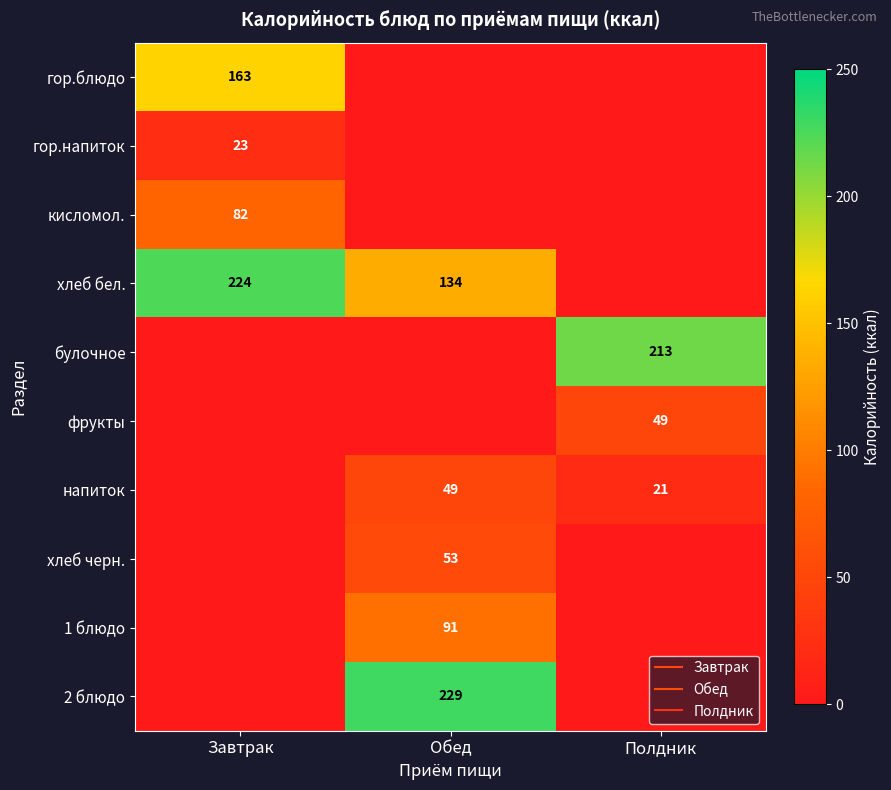

Rank the series by their maximum value, from highest to lowest.

2 блюдо, хлеб бел., булочное, гор.блюдо, 1 блюдо, кисломол., хлеб черн., фрукты, напиток, гор.напиток